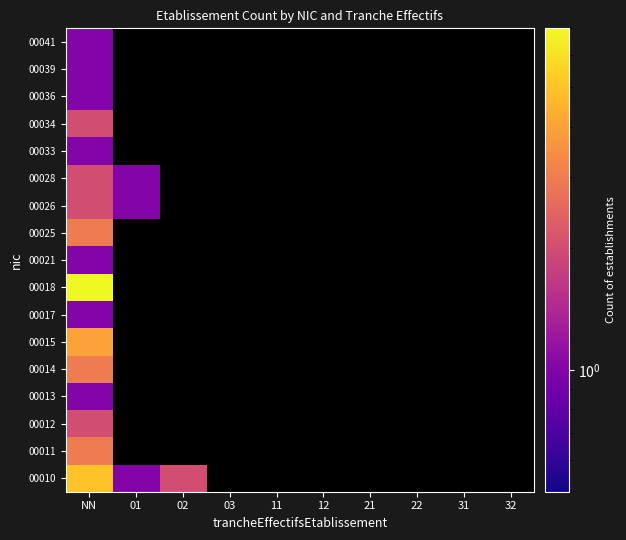

How many values in 00036 are above zero?

1